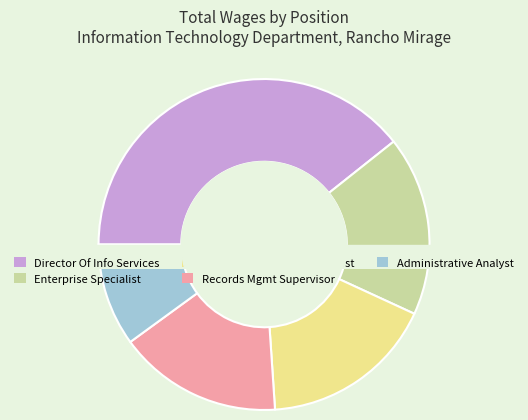

To the nearest percent, what is the difference between the largest and smallest slice percentages?

29%